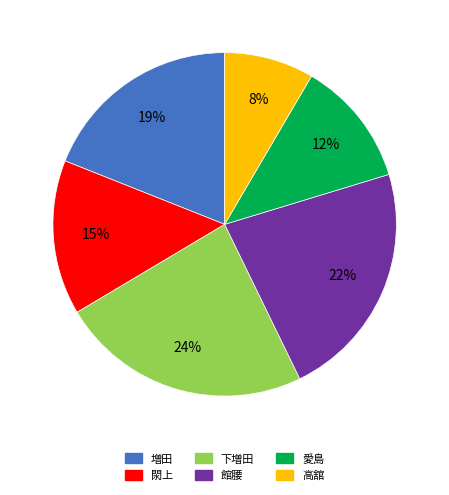

To the nearest percent, what is the combined percentage of 閖上 and 増田?

34%